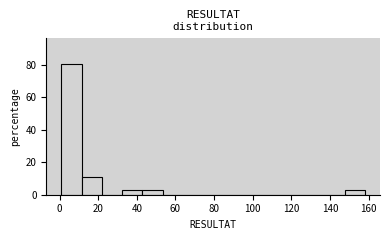

Reading left to right, transcribe this chart: for each bar, give the range it covers on the x-axis and its height. Neither the bar edges nor the heights are printed on the chart, so give them approximately, as read against the axes.

2 to 12: 80
12 to 22: 12
22 to 32: 0
32 to 42: 2
42 to 54: 2
54 to 64: 0
64 to 74: 0
74 to 84: 0
84 to 96: 0
96 to 106: 0
106 to 116: 0
116 to 126: 0
126 to 138: 0
138 to 148: 0
148 to 158: 2